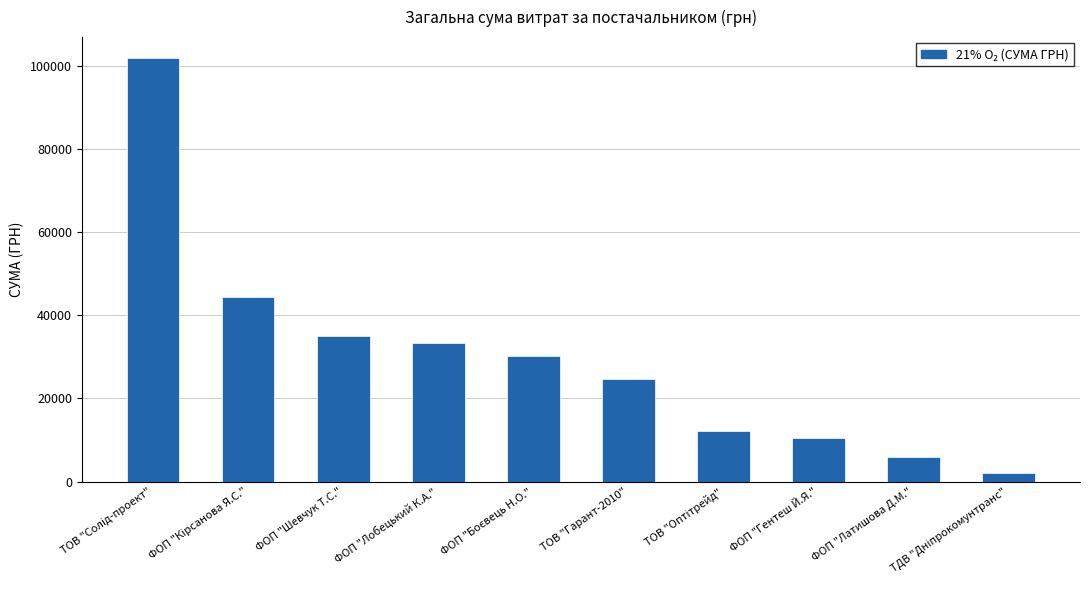

What is the difference between the maximum and minimum values?

99833.5